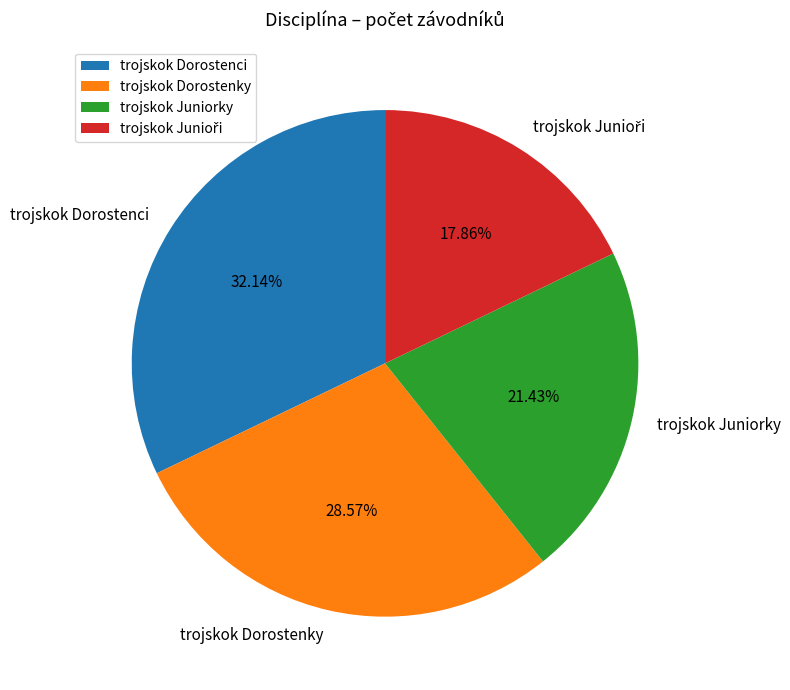

Combined, do trojskok Dorostenky and trojskok Dorostenci account for over 50%?

Yes